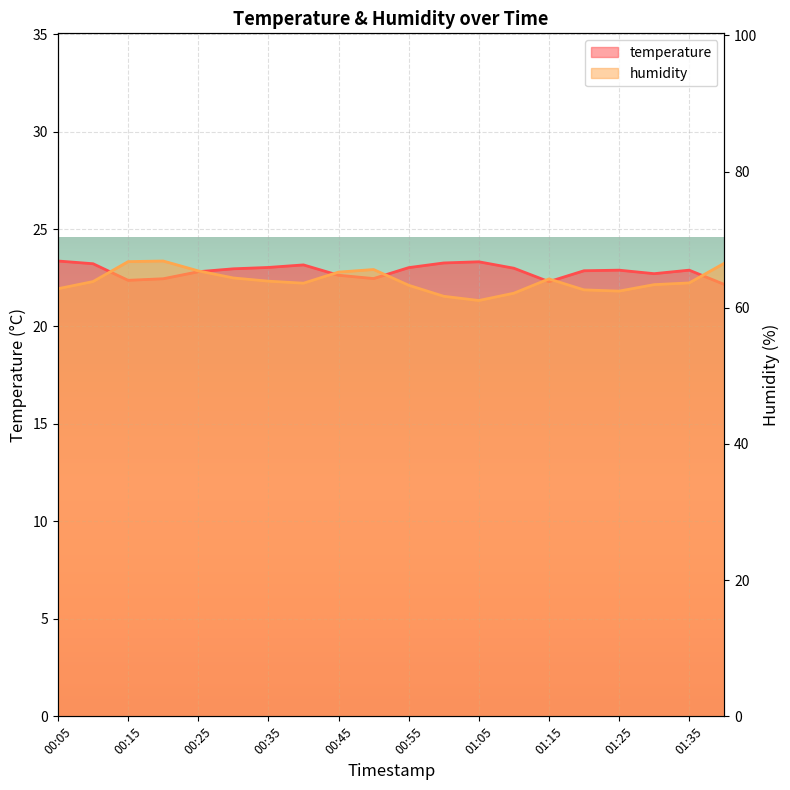

Reading left to right, what are all the values shown in this chart?

temperature: 00:05=23.4	00:10=23.2	00:15=22.4	00:20=22.4	00:25=22.8	00:30=23.0	00:35=23.0	00:40=23.2	00:45=22.6	00:50=22.5	00:55=23.0	01:00=23.3	01:05=23.3	01:10=23.0	01:15=22.3	01:20=22.9	01:25=22.9	01:30=22.7	01:35=22.9	01:40=22.2
humidity: 00:05=62.8	00:10=63.8	00:15=66.8	00:20=66.9	00:25=65.4	00:30=64.4	00:35=63.9	00:40=63.6	00:45=65.2	00:50=65.6	00:55=63.3	01:00=61.7	01:05=61.1	01:10=62.1	01:15=64.2	01:20=62.6	01:25=62.4	01:30=63.4	01:35=63.6	01:40=66.5